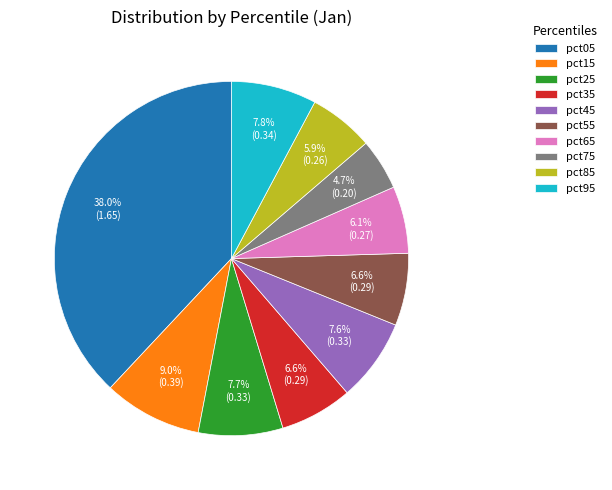

What portion of the pie excludes pct65?

93.9%